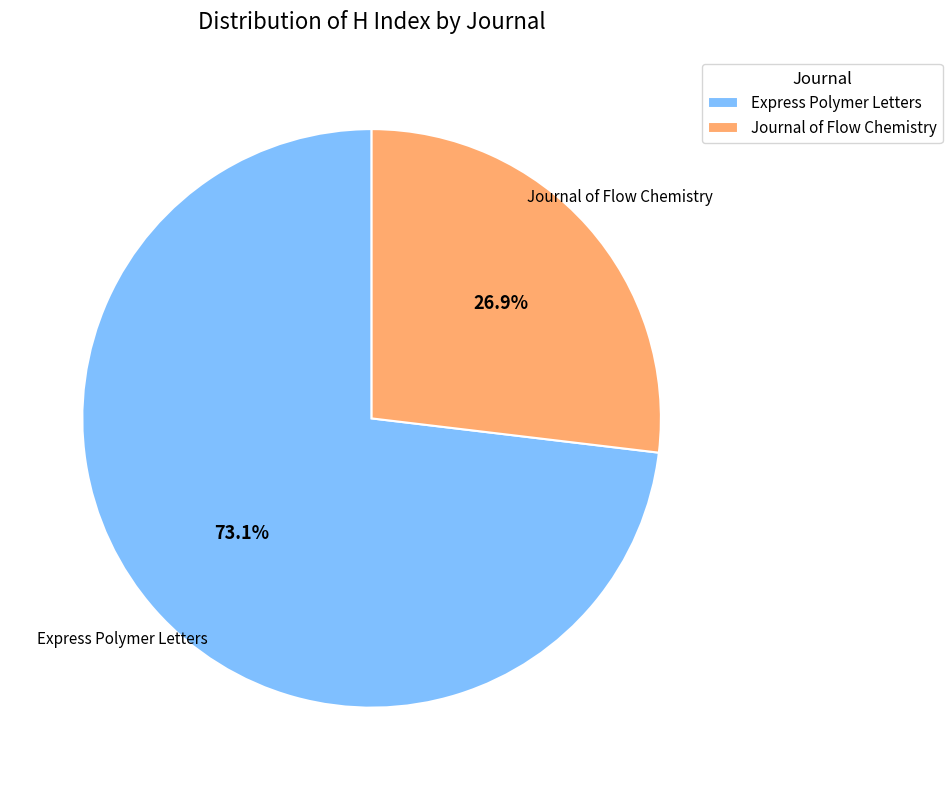

What percentage do Express Polymer Letters and Journal of Flow Chemistry together represent?

100.0%